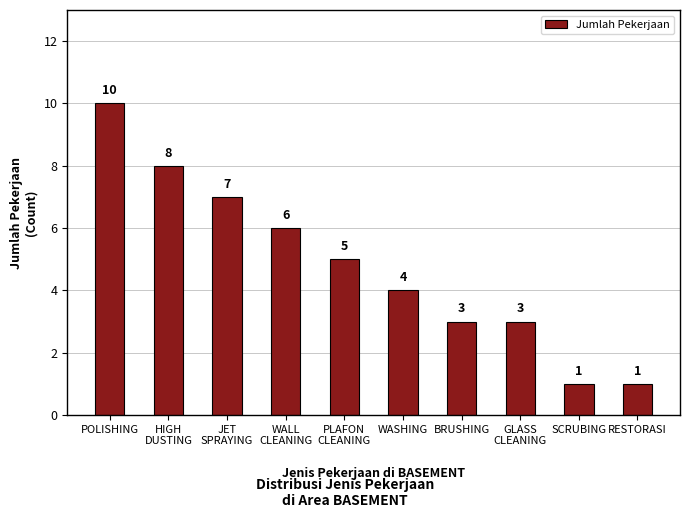

At which label does the data first exceed 5?

POLISHING